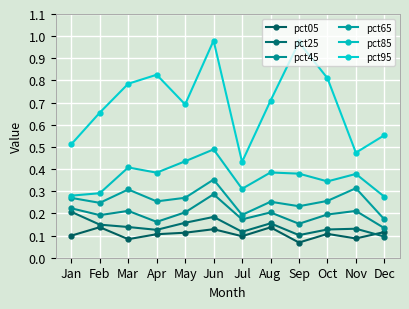

What is the sum of all pct45 values?

2.4